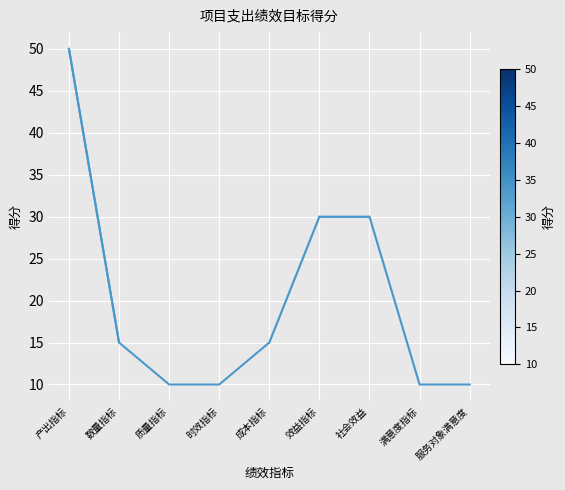

The value at 成本指标 is 15. True or false?

True